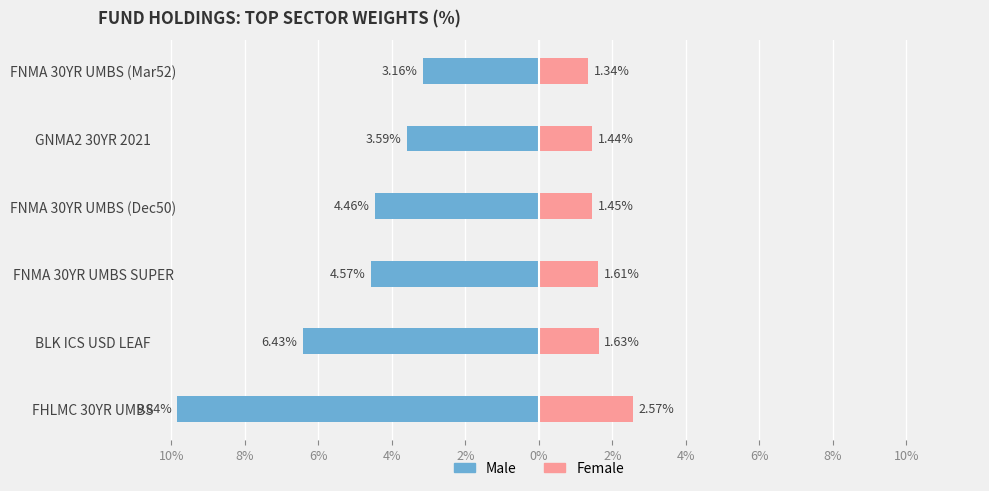

Does the chart contain any negative values?

Yes